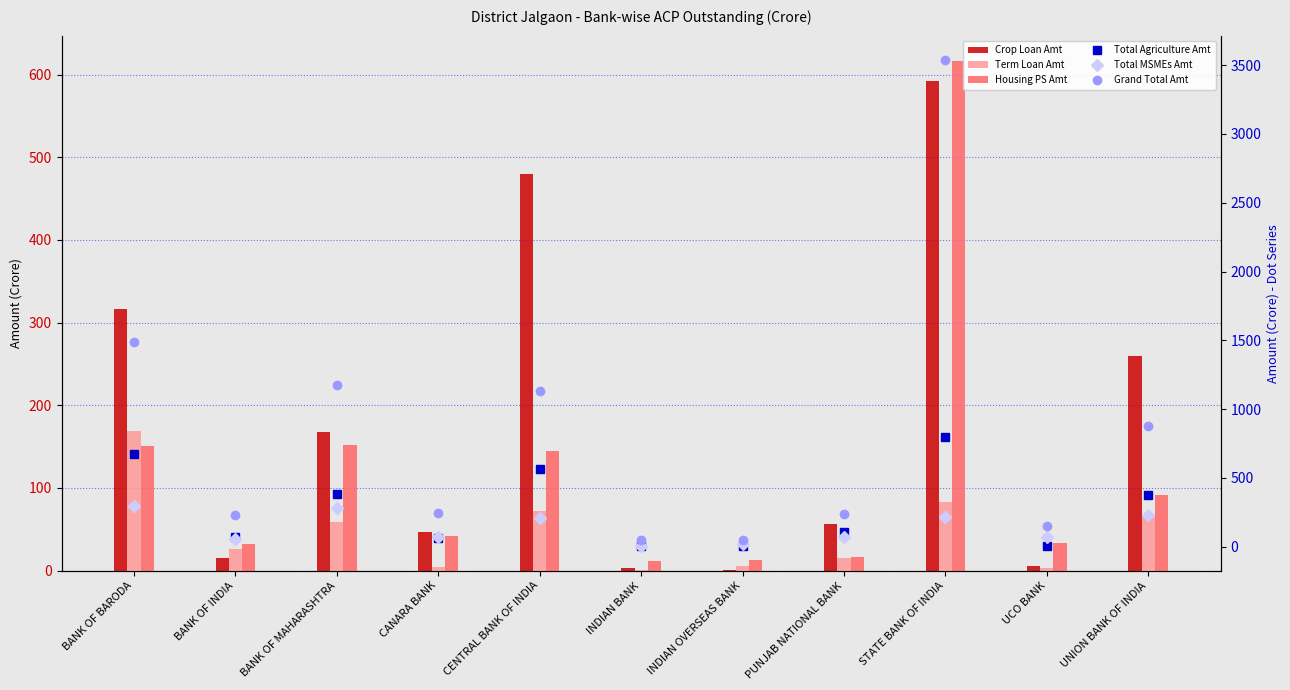

Is it true that Grand Total Amt equals 880.4 at UNION BANK OF INDIA?

True